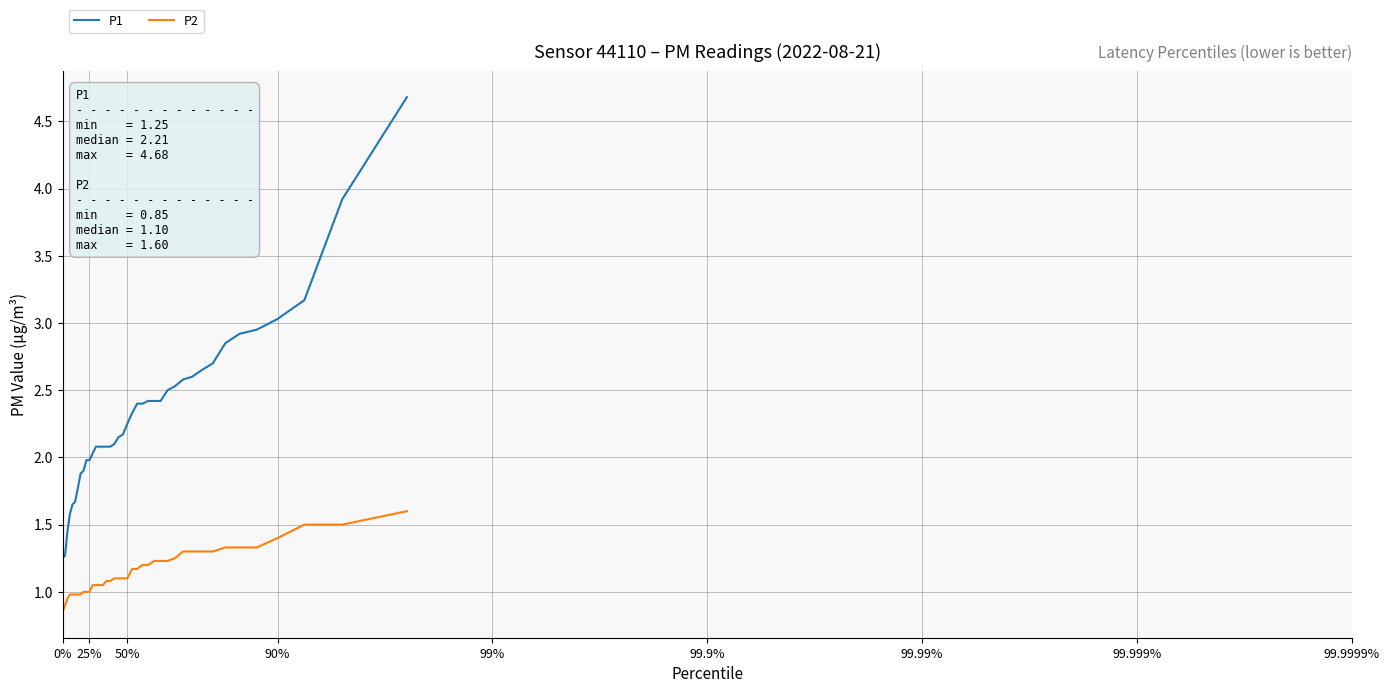

Which series has the largest total across all categories?

P1